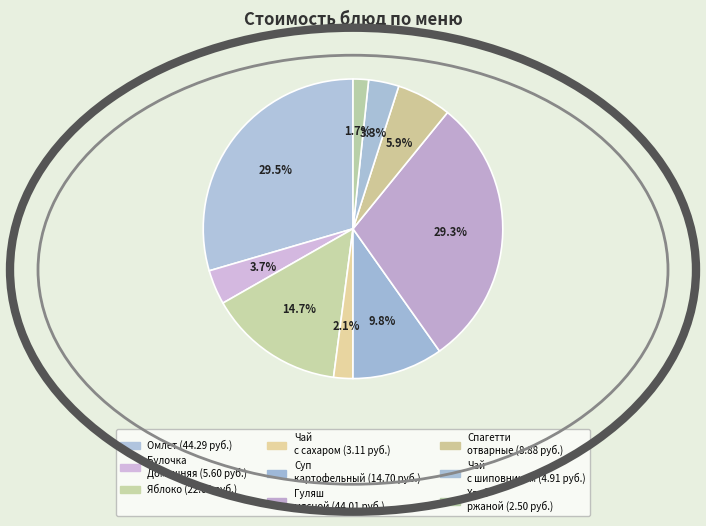

Count the number of slices in the pie.

9